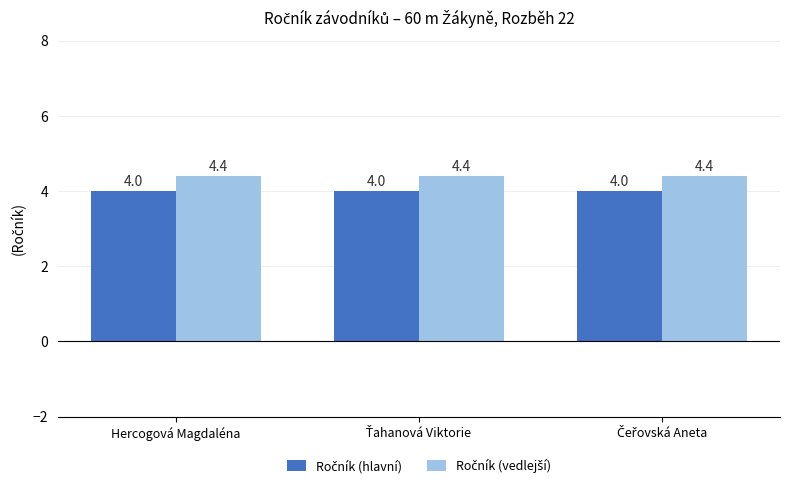

What is the total value across all series at Hercogová Magdaléna?

8.4